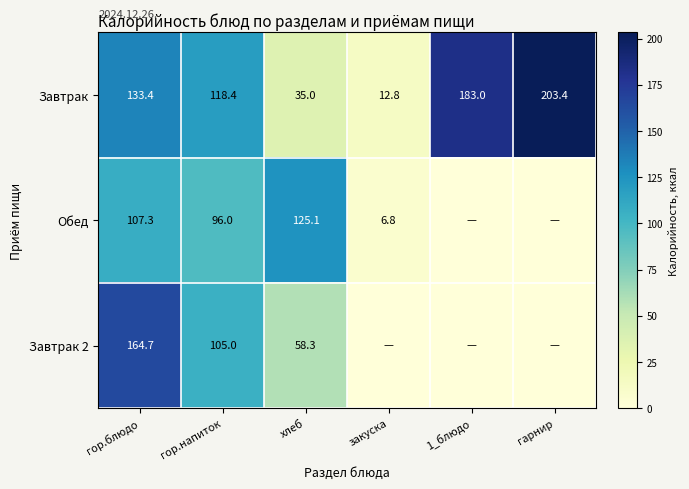

Count the Завтрак values in the range 35 to 183.

4